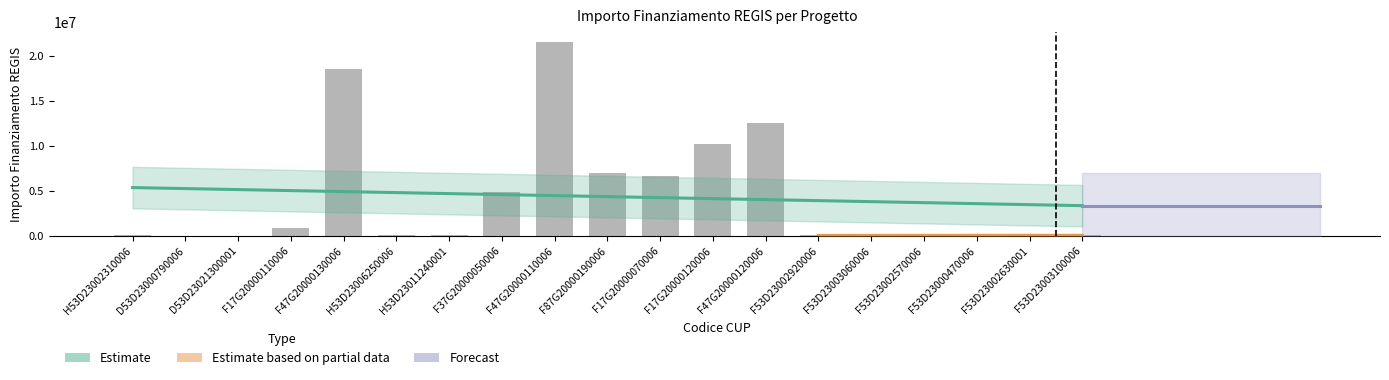

List the labels in order of value, largest first.

F47G20000110006, F47G20000130006, F47G20000120006, F17G20000120006, F87G20000190006, F17G20000070006, F37G20000050006, F17G20000110006, H53D23011240001, F53D23003100006, F53D23002570006, H53D23006250006, H53D23002310006, F53D23000470006, F53D23002630001, F53D23002920006, F53D23003060006, D53D23000790006, D53D23021300001